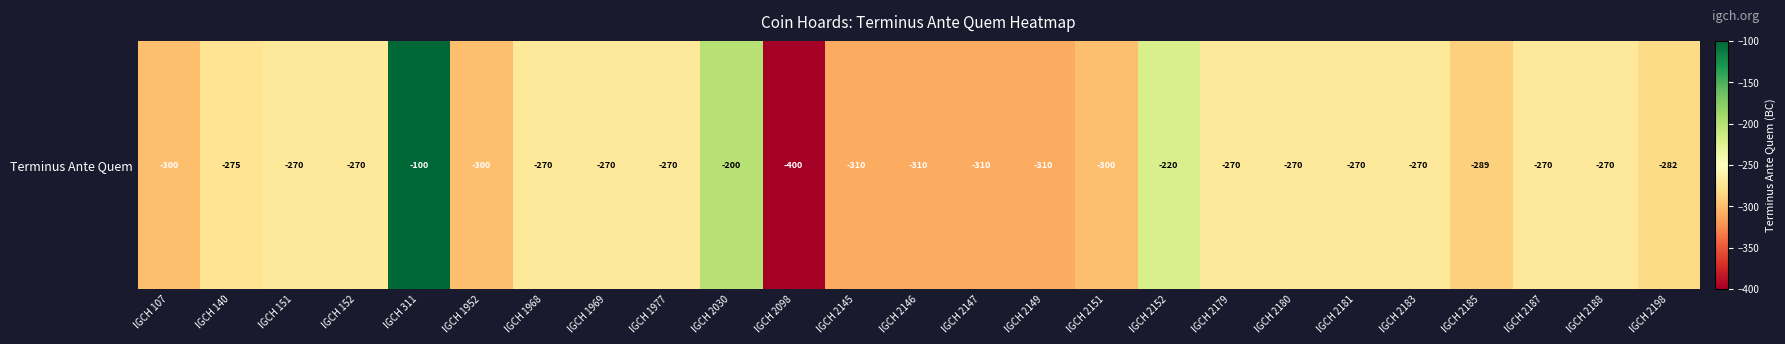

What is the greatest value displayed?

-100